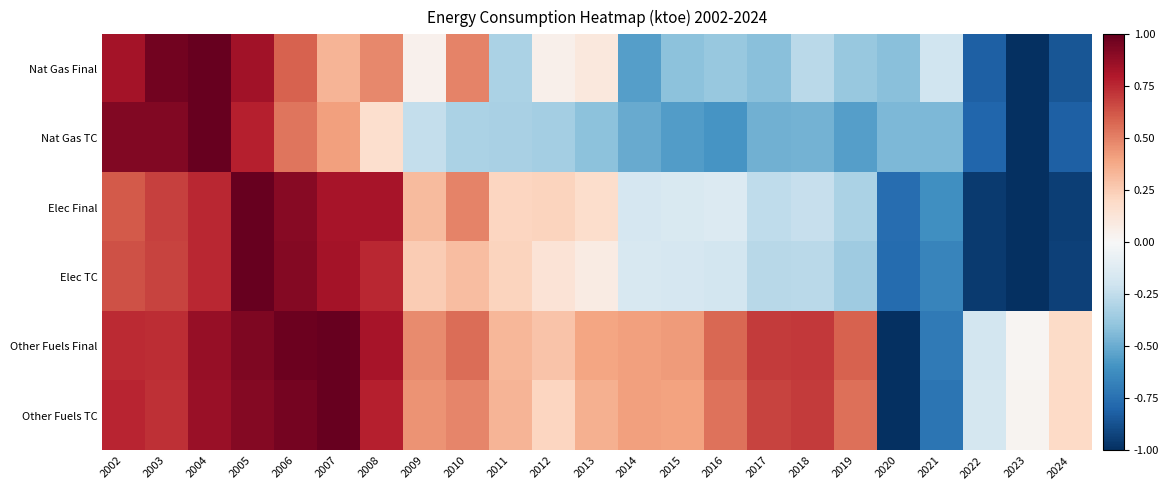

Reading left to right, list all the values displayed in this chart.

Nat Gas Final: 2002=0.8	2003=1.0	2004=1.0	2005=0.8	2006=0.6	2007=0.3	2008=0.5	2009=0.0	2010=0.5	2011=-0.3	2012=0.0	2013=0.1	2014=-0.6	2015=-0.4	2016=-0.4	2017=-0.4	2018=-0.3	2019=-0.4	2020=-0.4	2021=-0.2	2022=-0.8	2023=-1.0	2024=-0.9
Nat Gas TC: 2002=0.9	2003=0.9	2004=1.0	2005=0.8	2006=0.5	2007=0.4	2008=0.2	2009=-0.2	2010=-0.3	2011=-0.3	2012=-0.3	2013=-0.4	2014=-0.5	2015=-0.6	2016=-0.6	2017=-0.5	2018=-0.5	2019=-0.6	2020=-0.5	2021=-0.4	2022=-0.8	2023=-1.0	2024=-0.8
Elec Final: 2002=0.6	2003=0.7	2004=0.8	2005=1.0	2006=0.9	2007=0.8	2008=0.8	2009=0.3	2010=0.5	2011=0.2	2012=0.2	2013=0.2	2014=-0.2	2015=-0.2	2016=-0.1	2017=-0.3	2018=-0.2	2019=-0.3	2020=-0.8	2021=-0.6	2022=-1.0	2023=-1.0	2024=-0.9
Elec TC: 2002=0.6	2003=0.7	2004=0.8	2005=1.0	2006=0.9	2007=0.8	2008=0.8	2009=0.3	2010=0.3	2011=0.2	2012=0.1	2013=0.1	2014=-0.2	2015=-0.2	2016=-0.2	2017=-0.3	2018=-0.3	2019=-0.4	2020=-0.8	2021=-0.7	2022=-1.0	2023=-1.0	2024=-0.9
Other Fuels Final: 2002=0.7	2003=0.7	2004=0.9	2005=0.9	2006=1.0	2007=1.0	2008=0.8	2009=0.5	2010=0.6	2011=0.3	2012=0.3	2013=0.4	2014=0.4	2015=0.4	2016=0.6	2017=0.7	2018=0.7	2019=0.6	2020=-1.0	2021=-0.7	2022=-0.2	2023=0.0	2024=0.2
Other Fuels TC: 2002=0.8	2003=0.7	2004=0.9	2005=0.9	2006=1.0	2007=1.0	2008=0.8	2009=0.4	2010=0.5	2011=0.3	2012=0.2	2013=0.4	2014=0.4	2015=0.4	2016=0.5	2017=0.7	2018=0.7	2019=0.6	2020=-1.0	2021=-0.7	2022=-0.2	2023=0.0	2024=0.2